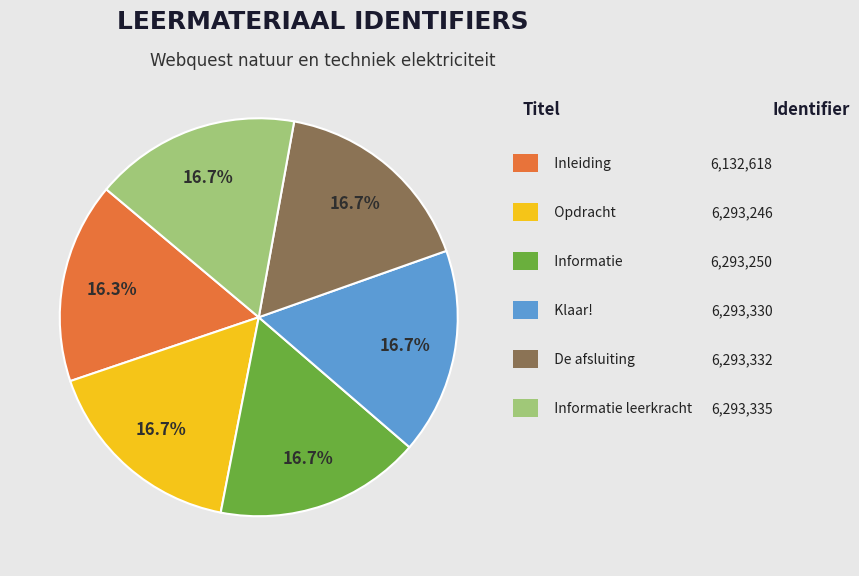

Is there any slice that represents more than half of the pie?

No